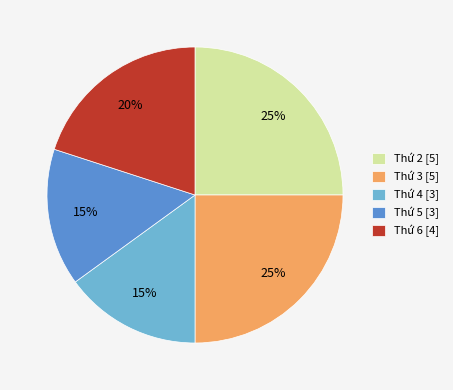

The Thứ 2 [5] slice represents 18% of the pie. True or false?

False